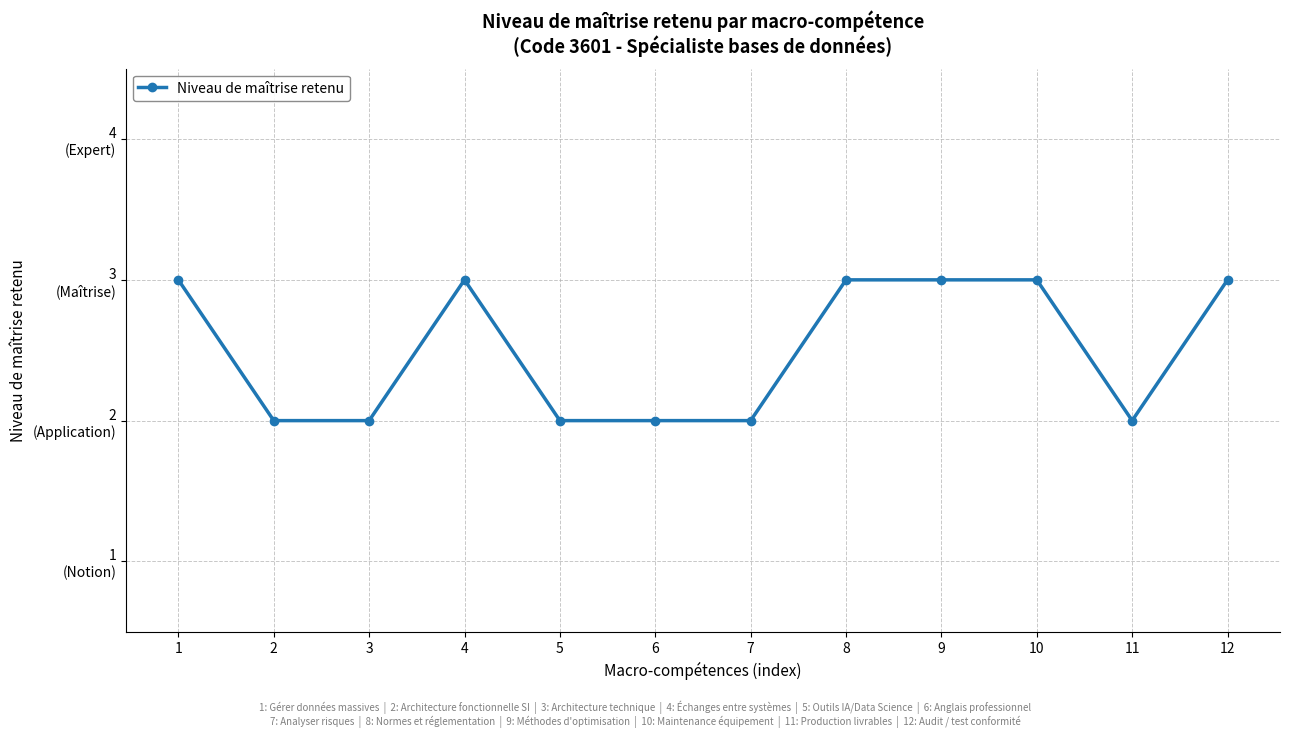

Rank the categories by value from lowest to highest.

2, 3, 5, 6, 7, 11, 1, 4, 8, 9, 10, 12